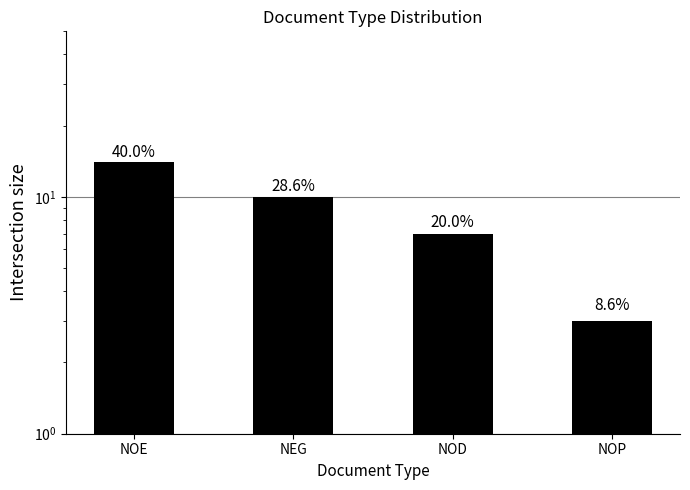

Rank the categories by value from highest to lowest.

NOE, NEG, NOD, NOP